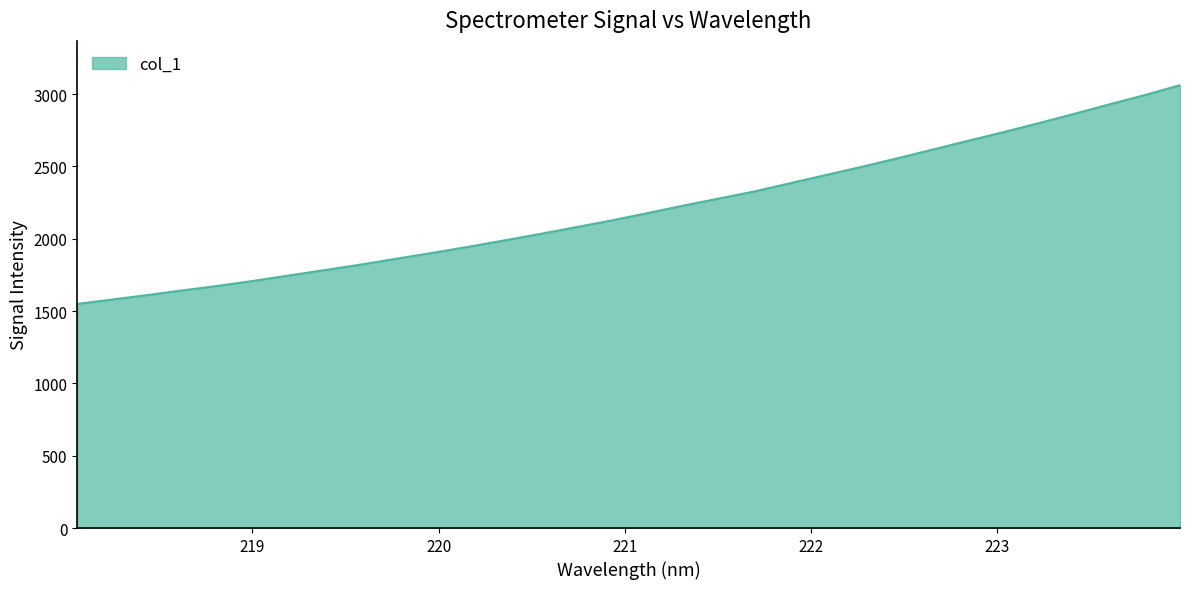

What is the minimum value shown in the chart?

1549.5